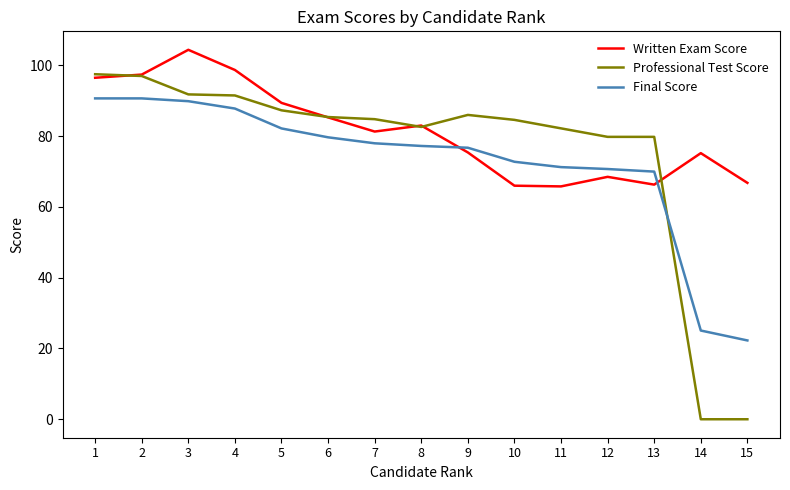

Which series has the largest total across all categories?

Written Exam Score